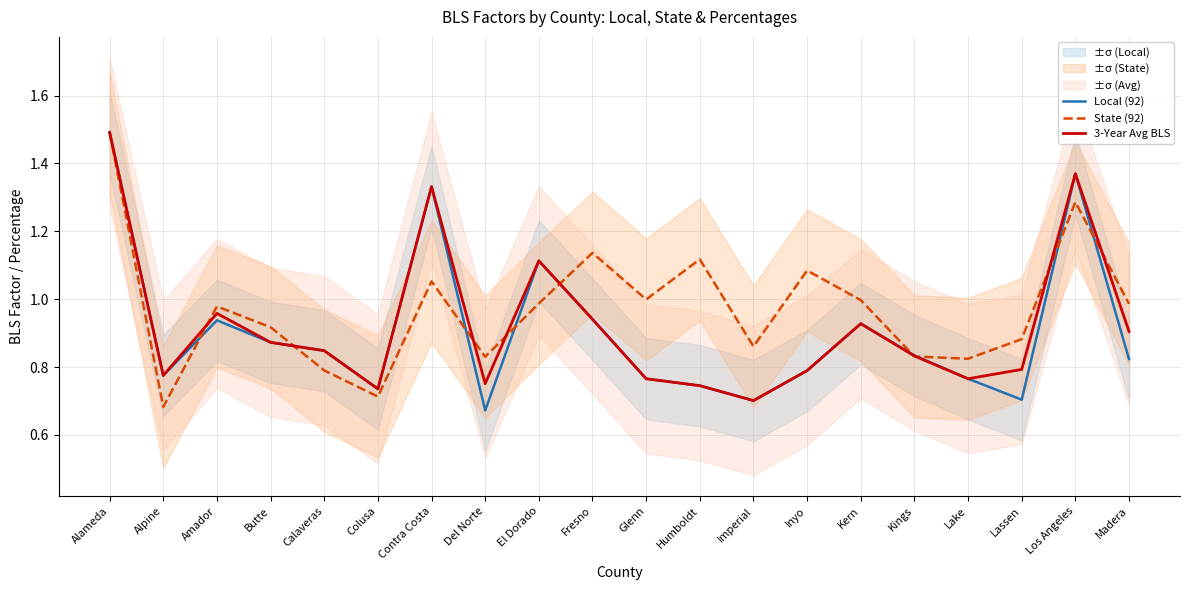

What is the value of the 3-Year Avg BLS point at the 1st from the left?

1.5